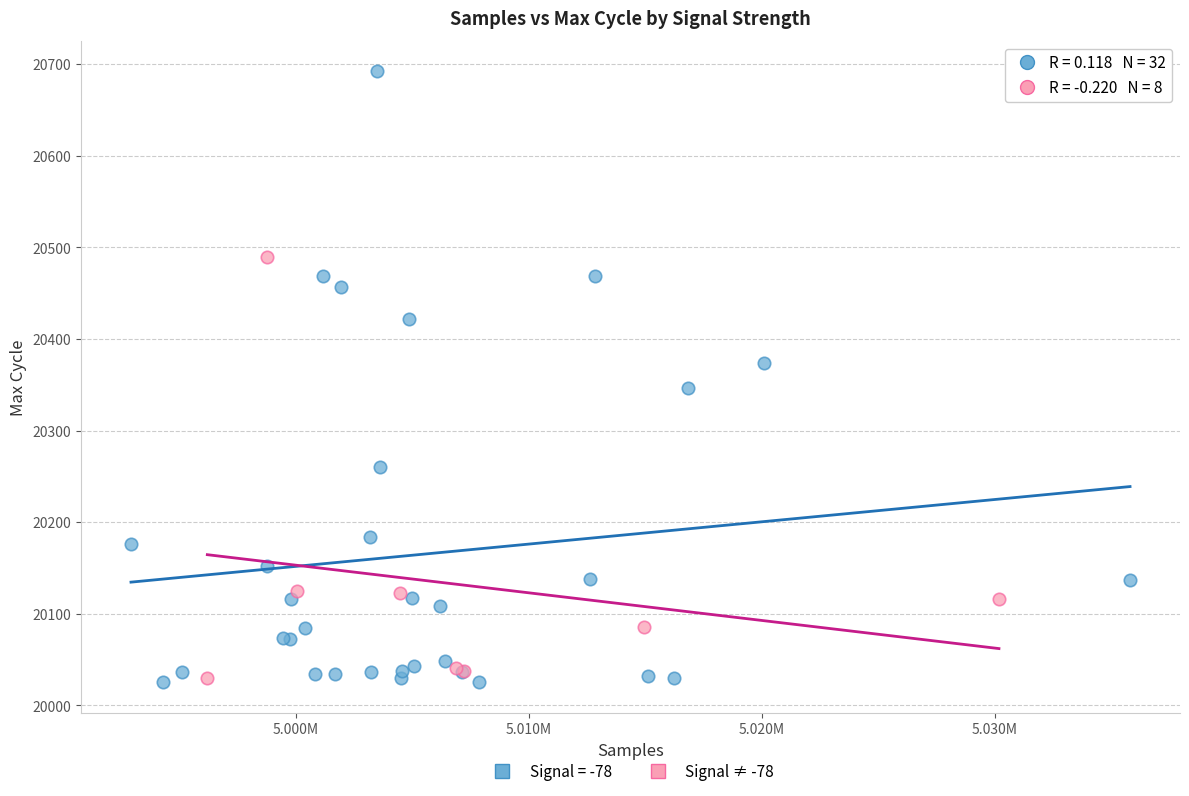

Which series reaches the maximum Y coordinate?

Signal = -78